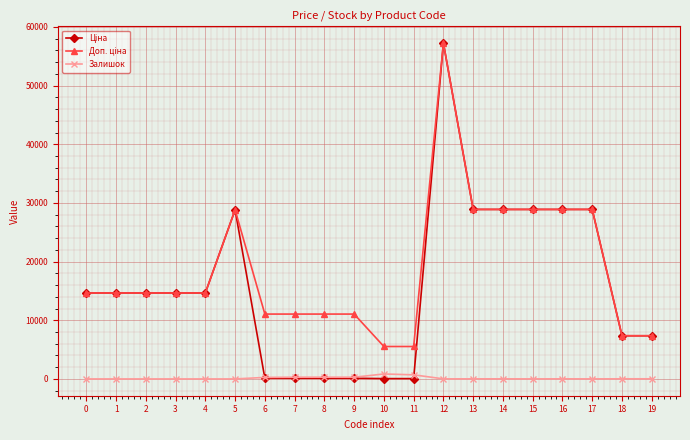

Is this an area chart (filled region under the line)?

No